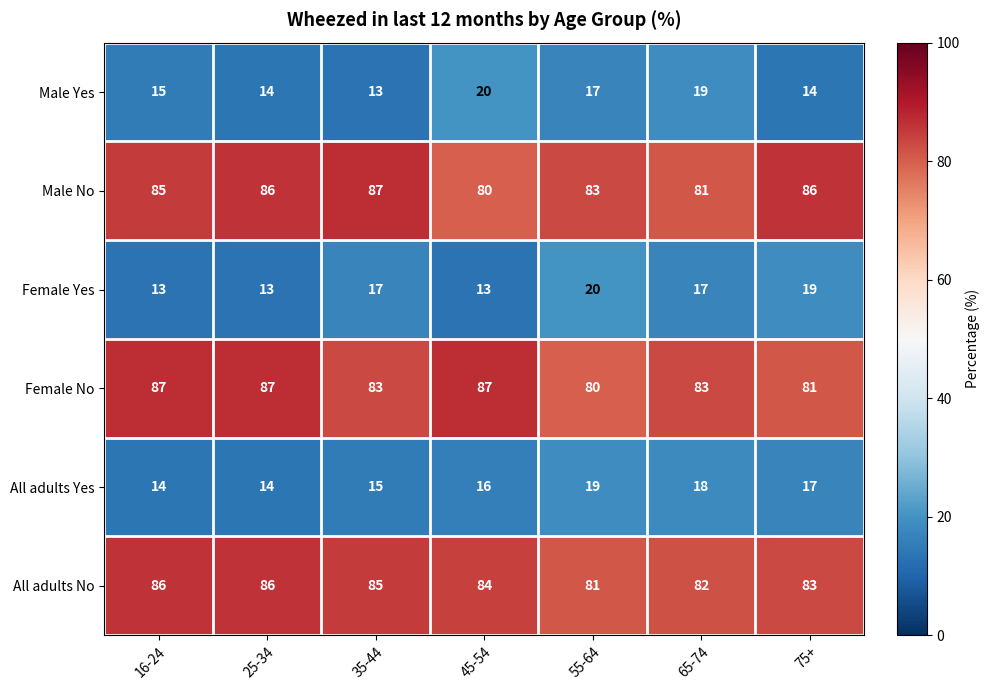

Where does the All adults No series first go above 84?

16-24